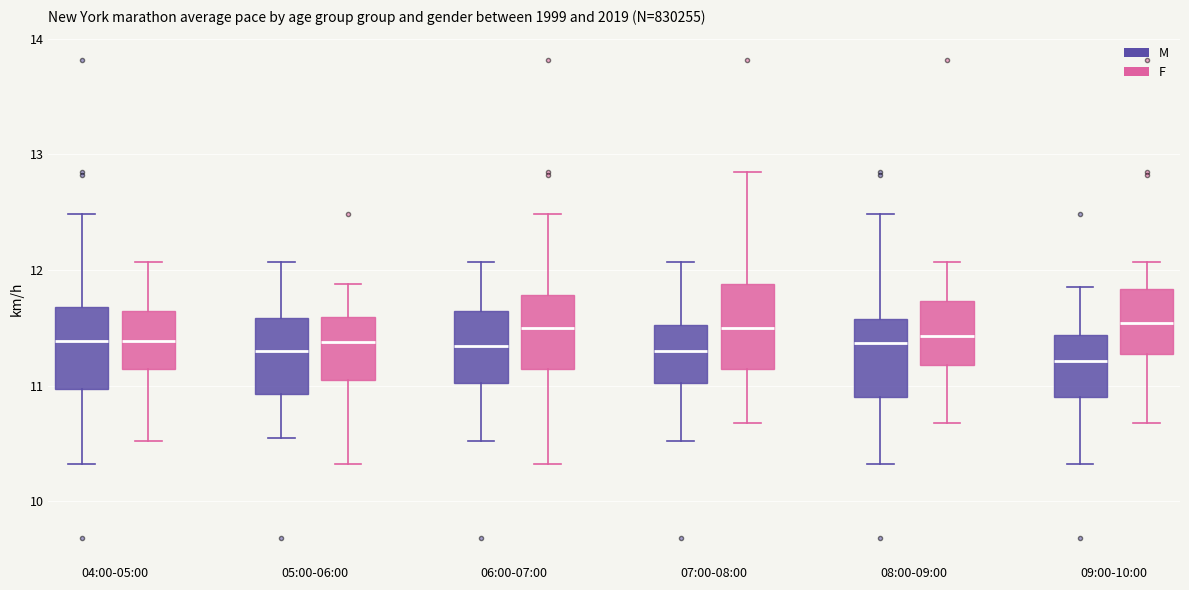

Reading left to right, transcribe this box plot: for each box, give where its median line is, the range the box spans, and where its two whiskers end, as read against the y-axis. The values are not printed on the chart, so give them approximately, as read against the axis.

04:00-05:00 (M): median 11.4, box 11.0 to 11.7, whiskers 10.3 to 12.5
04:00-05:00 (F): median 11.4, box 11.1 to 11.6, whiskers 10.5 to 12.1
05:00-06:00 (M): median 11.3, box 10.9 to 11.6, whiskers 10.6 to 12.1
05:00-06:00 (F): median 11.4, box 11.1 to 11.6, whiskers 10.3 to 11.9
06:00-07:00 (M): median 11.3, box 11.0 to 11.6, whiskers 10.5 to 12.1
06:00-07:00 (F): median 11.5, box 11.1 to 11.8, whiskers 10.3 to 12.5
07:00-08:00 (M): median 11.3, box 11.0 to 11.5, whiskers 10.5 to 12.1
07:00-08:00 (F): median 11.5, box 11.1 to 11.9, whiskers 10.7 to 12.9
08:00-09:00 (M): median 11.4, box 10.9 to 11.6, whiskers 10.3 to 12.5
08:00-09:00 (F): median 11.4, box 11.2 to 11.7, whiskers 10.7 to 12.1
09:00-10:00 (M): median 11.2, box 10.9 to 11.4, whiskers 10.3 to 11.9
09:00-10:00 (F): median 11.5, box 11.3 to 11.8, whiskers 10.7 to 12.1